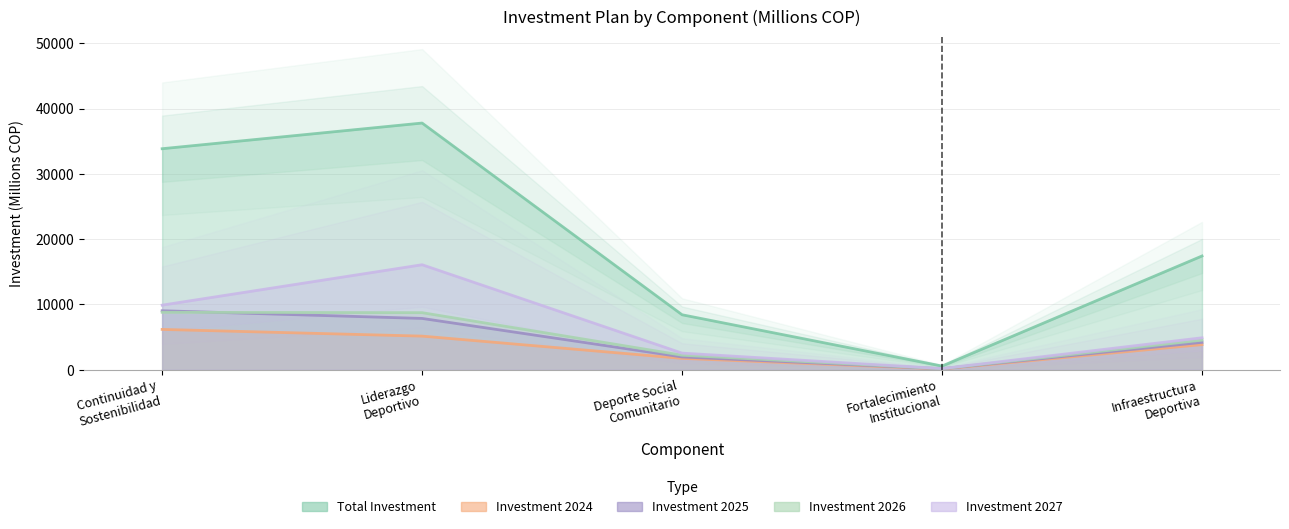

Rank the series at Infraestructura Deportiva from lowest to highest value.

Investment 2024, Investment 2025, Investment 2026, Investment 2027, Total Investment